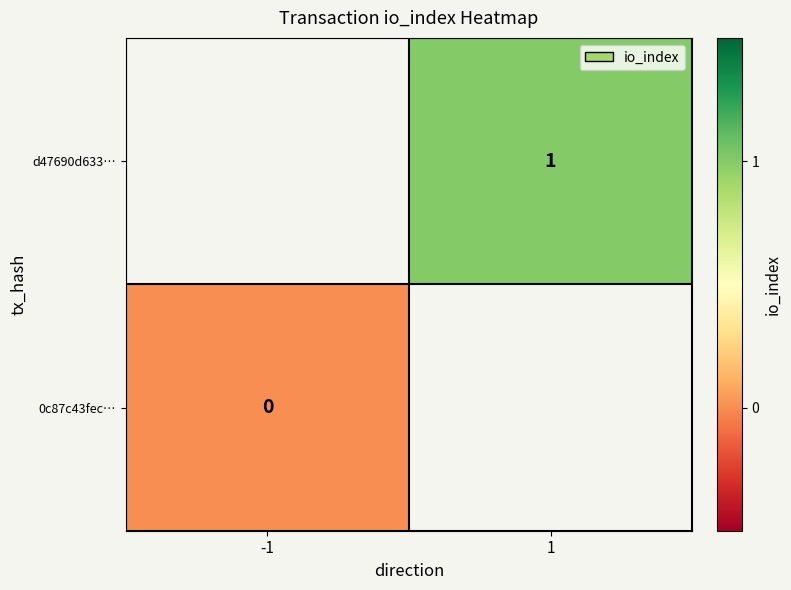

At -1, list the series in order from largest to smallest.

d47690d633…, 0c87c43fec…